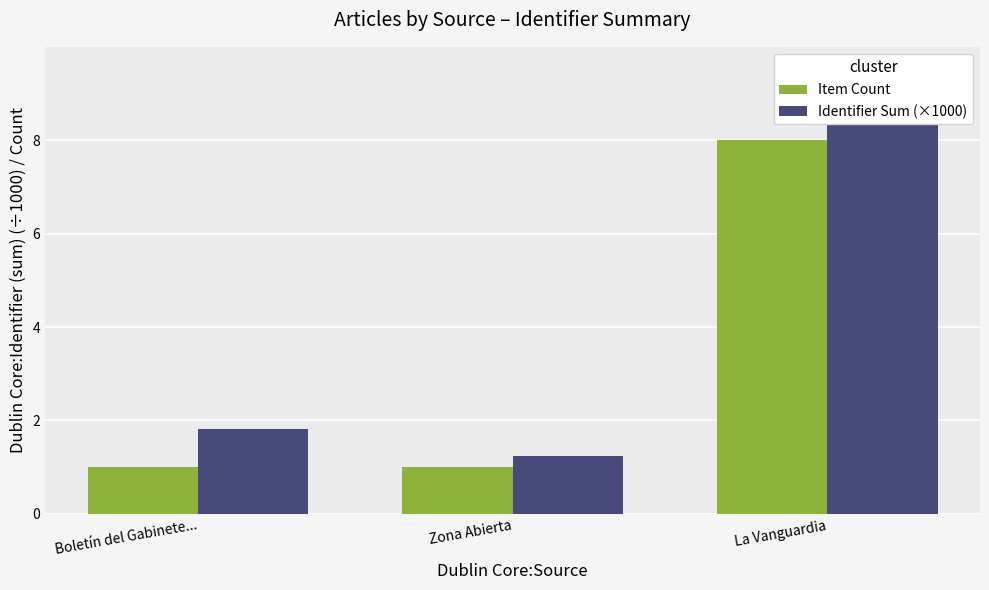

Rank the categories by Item Count value from lowest to highest.

Boletín del Gabinete..., Zona Abierta, La Vanguardia